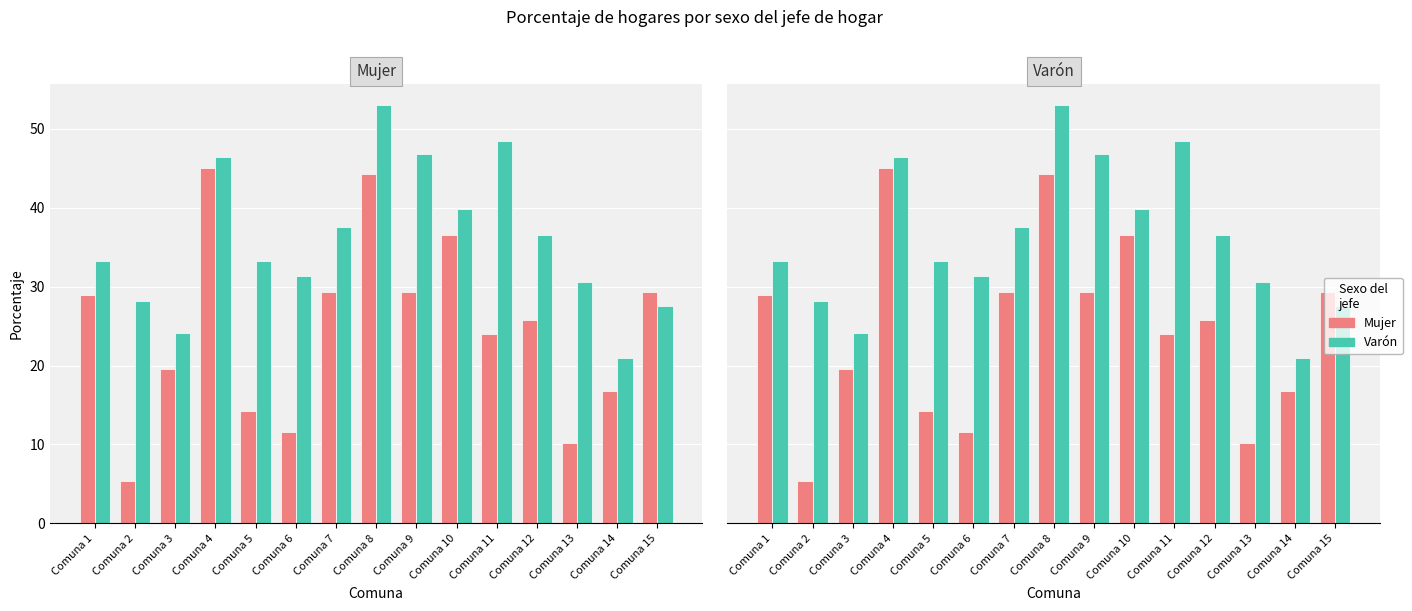

What is the difference between the maximum and minimum values in the Varón series?

32.1